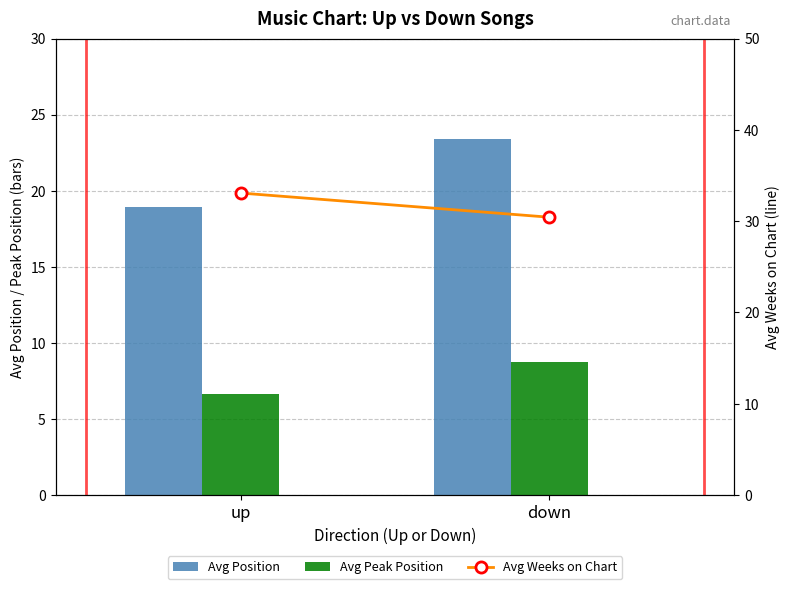

At which category is the sum across all series the highest?

down